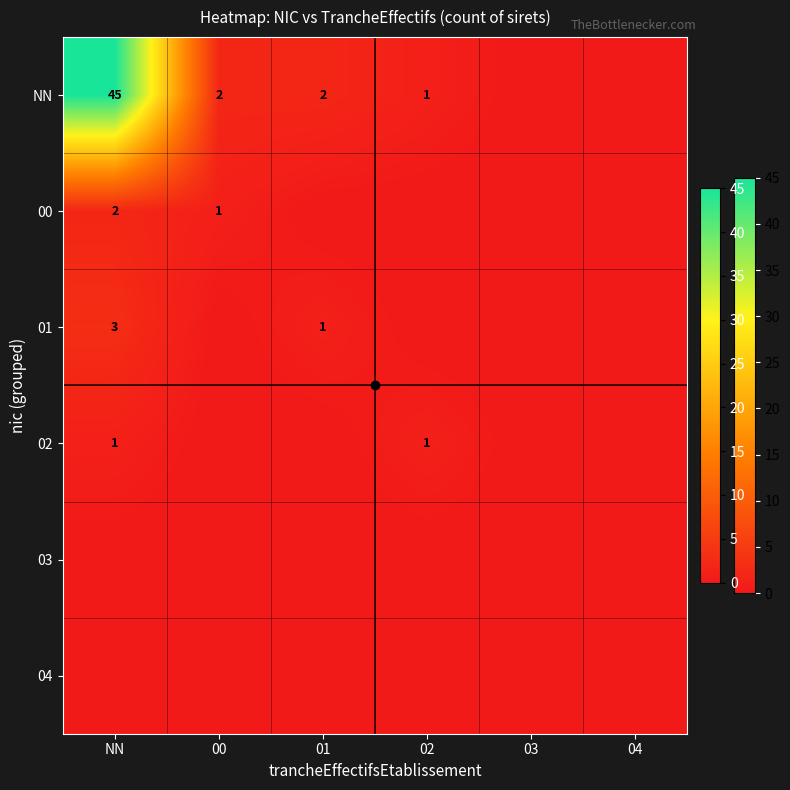

Is it true that NN equals 0 at 04?

True